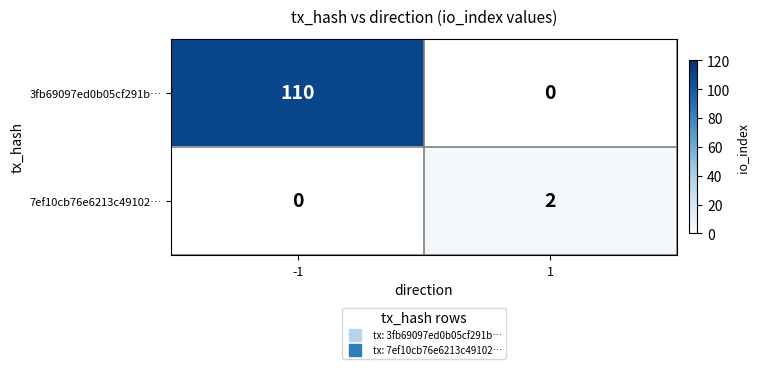

Which series has the largest range (max minus min)?

3fb69097ed0b05cf291b…